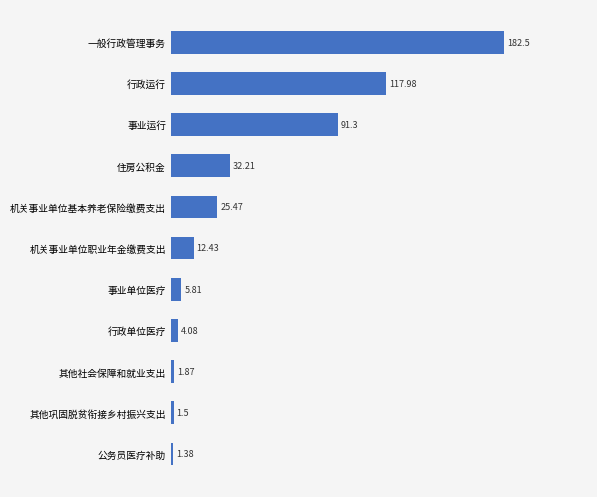

What is the change in value from 行政单位医疗 to 事业运行?

+87.2